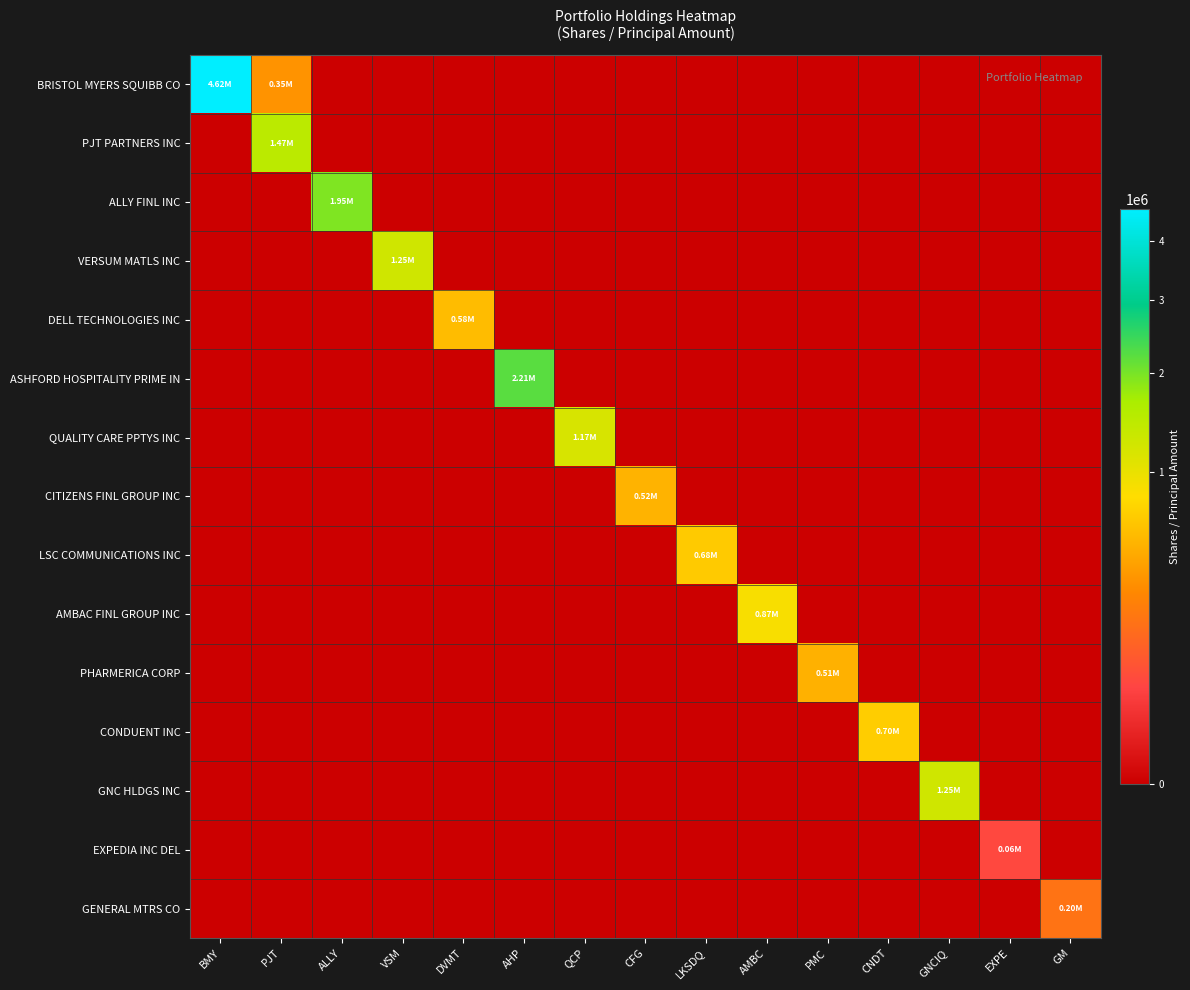

Reading left to right, what are all the values shown in this chart?

BRISTOL MYERS SQUIBB CO: BMY=4623800	PJT=350000	ALLY=0	VSM=0	DVMT=0	AHP=0	QCP=0	CFG=0	LKSDQ=0	AMBC=0	PMC=0	CNDT=0	GNCIQ=0	EXPE=0	GM=0
PJT PARTNERS INC: BMY=0	PJT=1468849	ALLY=0	VSM=0	DVMT=0	AHP=0	QCP=0	CFG=0	LKSDQ=0	AMBC=0	PMC=0	CNDT=0	GNCIQ=0	EXPE=0	GM=0
ALLY FINL INC: BMY=0	PJT=0	ALLY=1945100	VSM=0	DVMT=0	AHP=0	QCP=0	CFG=0	LKSDQ=0	AMBC=0	PMC=0	CNDT=0	GNCIQ=0	EXPE=0	GM=0
VERSUM MATLS INC: BMY=0	PJT=0	ALLY=0	VSM=1250000	DVMT=0	AHP=0	QCP=0	CFG=0	LKSDQ=0	AMBC=0	PMC=0	CNDT=0	GNCIQ=0	EXPE=0	GM=0
DELL TECHNOLOGIES INC: BMY=0	PJT=0	ALLY=0	VSM=0	DVMT=581100	AHP=0	QCP=0	CFG=0	LKSDQ=0	AMBC=0	PMC=0	CNDT=0	GNCIQ=0	EXPE=0	GM=0
ASHFORD HOSPITALITY PRIME IN: BMY=0	PJT=0	ALLY=0	VSM=0	DVMT=0	AHP=2210427	QCP=0	CFG=0	LKSDQ=0	AMBC=0	PMC=0	CNDT=0	GNCIQ=0	EXPE=0	GM=0
QUALITY CARE PPTYS INC: BMY=0	PJT=0	ALLY=0	VSM=0	DVMT=0	AHP=0	QCP=1171699	CFG=0	LKSDQ=0	AMBC=0	PMC=0	CNDT=0	GNCIQ=0	EXPE=0	GM=0
CITIZENS FINL GROUP INC: BMY=0	PJT=0	ALLY=0	VSM=0	DVMT=0	AHP=0	QCP=0	CFG=522682	LKSDQ=0	AMBC=0	PMC=0	CNDT=0	GNCIQ=0	EXPE=0	GM=0
LSC COMMUNICATIONS INC: BMY=0	PJT=0	ALLY=0	VSM=0	DVMT=0	AHP=0	QCP=0	CFG=0	LKSDQ=678309	AMBC=0	PMC=0	CNDT=0	GNCIQ=0	EXPE=0	GM=0
AMBAC FINL GROUP INC: BMY=0	PJT=0	ALLY=0	VSM=0	DVMT=0	AHP=0	QCP=0	CFG=0	LKSDQ=0	AMBC=872793	PMC=0	CNDT=0	GNCIQ=0	EXPE=0	GM=0
PHARMERICA CORP: BMY=0	PJT=0	ALLY=0	VSM=0	DVMT=0	AHP=0	QCP=0	CFG=0	LKSDQ=0	AMBC=0	PMC=511436	CNDT=0	GNCIQ=0	EXPE=0	GM=0
CONDUENT INC: BMY=0	PJT=0	ALLY=0	VSM=0	DVMT=0	AHP=0	QCP=0	CFG=0	LKSDQ=0	AMBC=0	PMC=0	CNDT=700000	GNCIQ=0	EXPE=0	GM=0
GNC HLDGS INC: BMY=0	PJT=0	ALLY=0	VSM=0	DVMT=0	AHP=0	QCP=0	CFG=0	LKSDQ=0	AMBC=0	PMC=0	CNDT=0	GNCIQ=1248073	EXPE=0	GM=0
EXPEDIA INC DEL: BMY=0	PJT=0	ALLY=0	VSM=0	DVMT=0	AHP=0	QCP=0	CFG=0	LKSDQ=0	AMBC=0	PMC=0	CNDT=0	GNCIQ=0	EXPE=61950	GM=0
GENERAL MTRS CO: BMY=0	PJT=0	ALLY=0	VSM=0	DVMT=0	AHP=0	QCP=0	CFG=0	LKSDQ=0	AMBC=0	PMC=0	CNDT=0	GNCIQ=0	EXPE=0	GM=200100